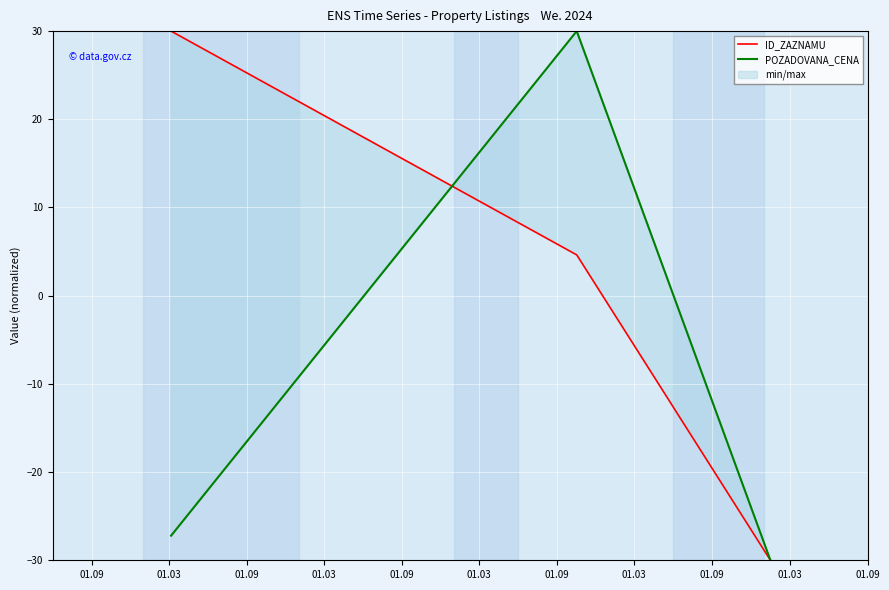

Which label corresponds to the smallest value in the chart?

01.09